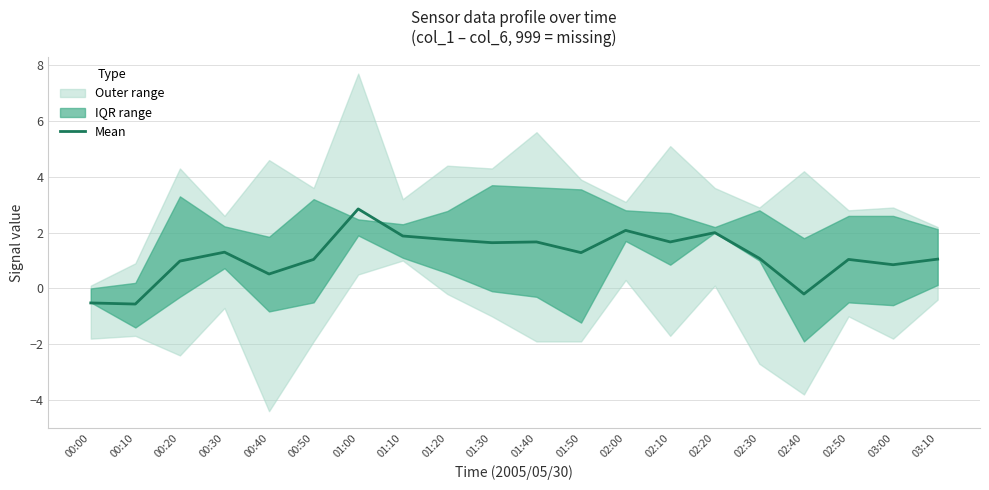

What is the greatest value displayed?

2.9